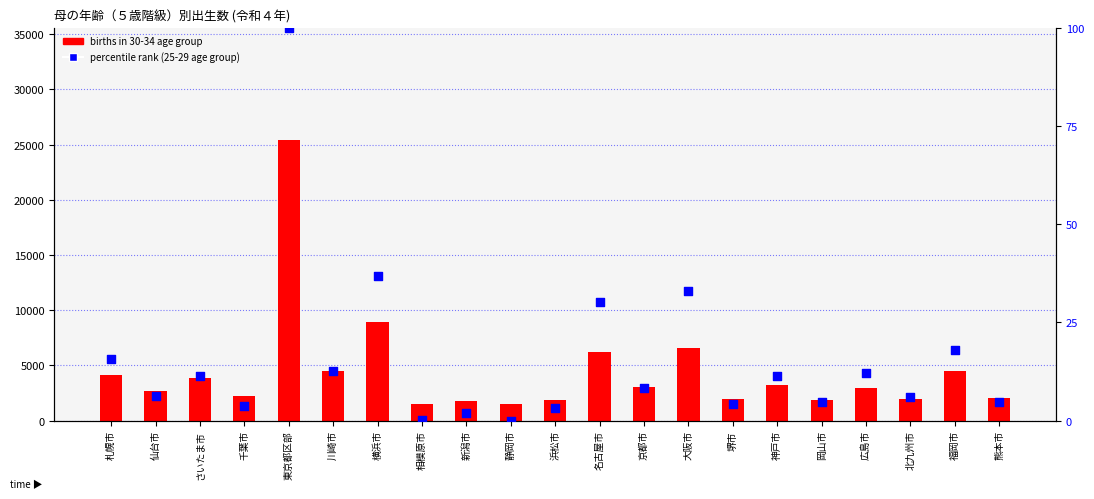

What is the total value across all series at 新潟市?

1803.9